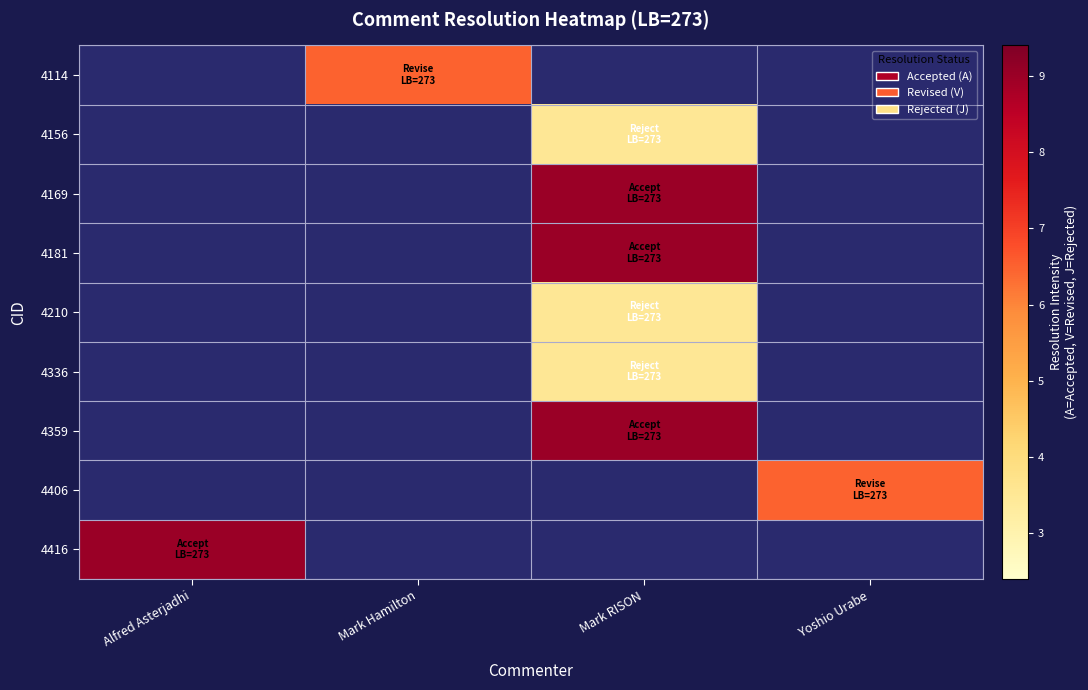

How many data points in 4336 are above 3?

1